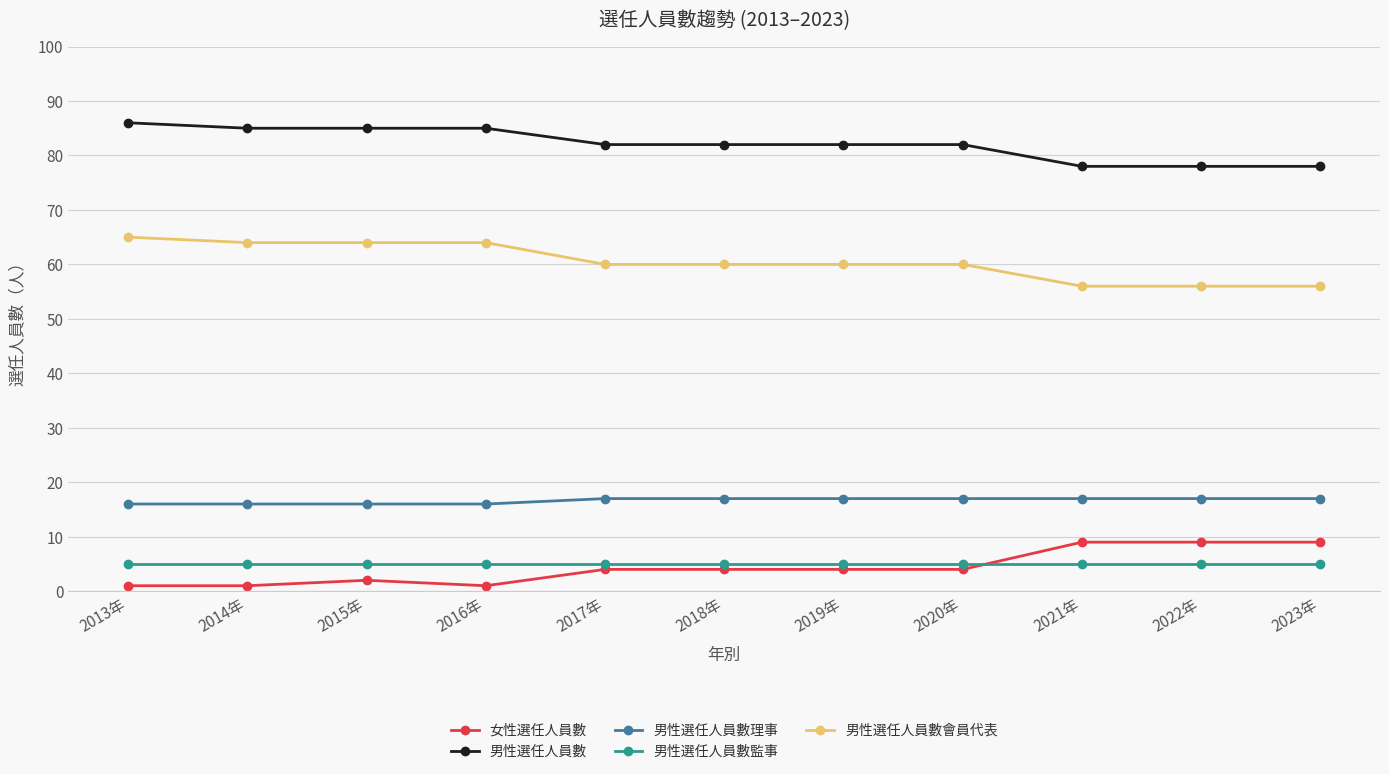

What is the approximate value of 男性選任人員數理事 at 2018年?

17